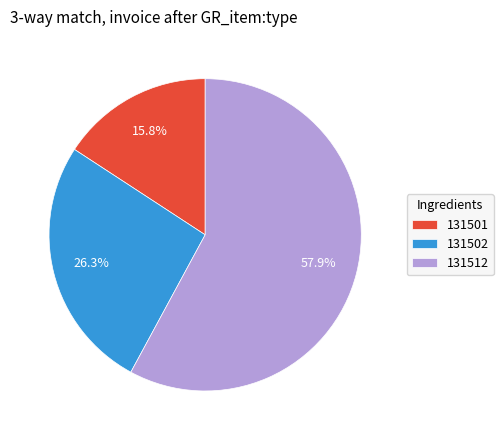

To the nearest percent, what is the difference between the largest and smallest slice percentages?

42%